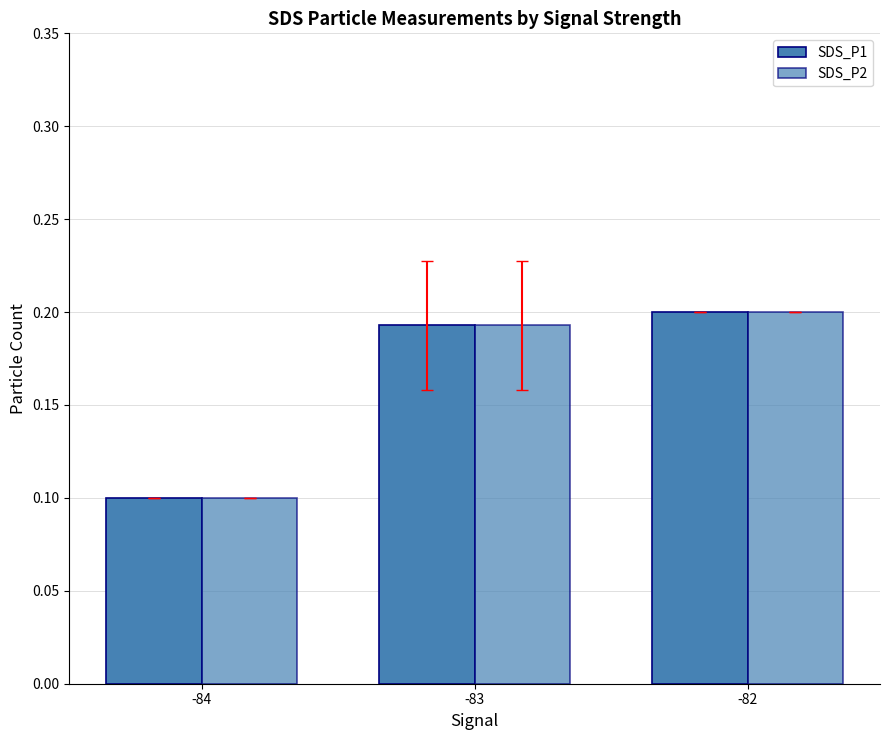

Is the value of SDS_P2 at -82 greater than the value of SDS_P1 at -84?

Yes